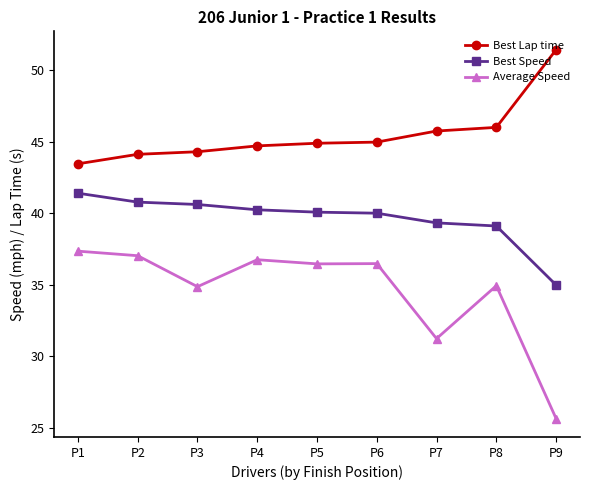

True or false: Best Speed and Best Lap time cross at least once.

False